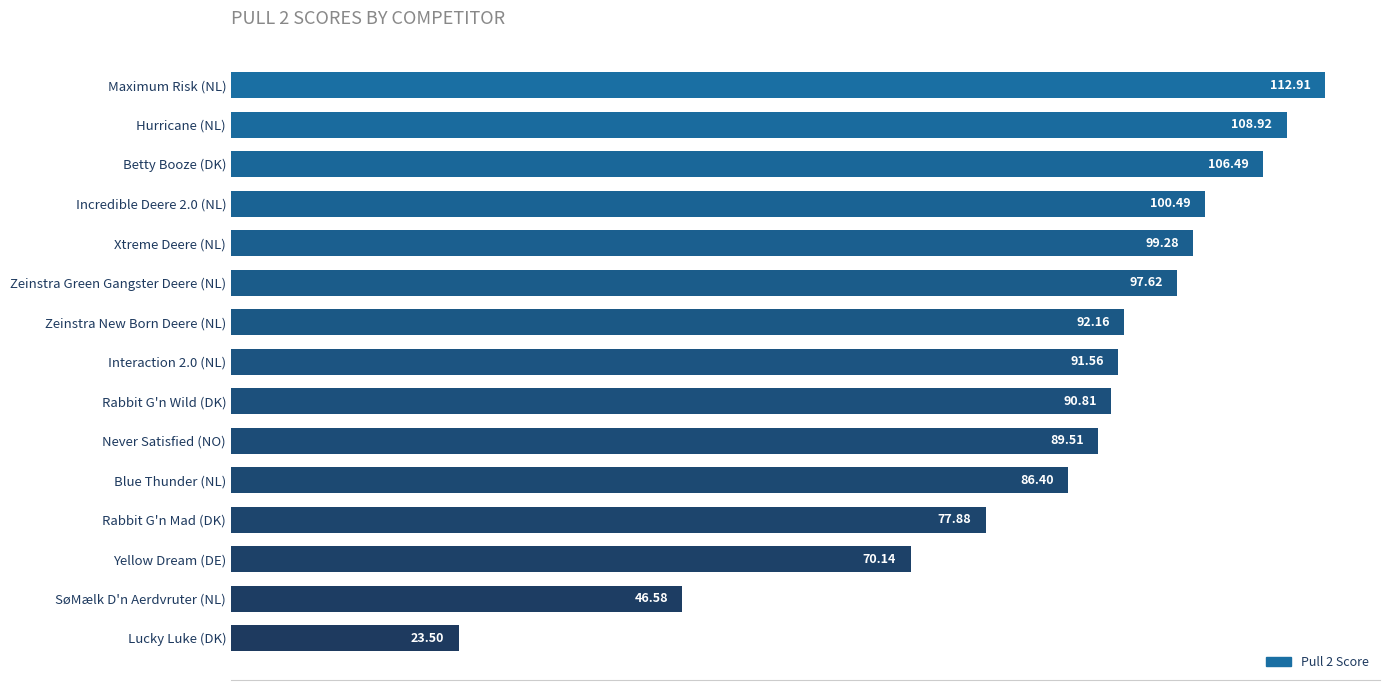

What is the average value?

86.3